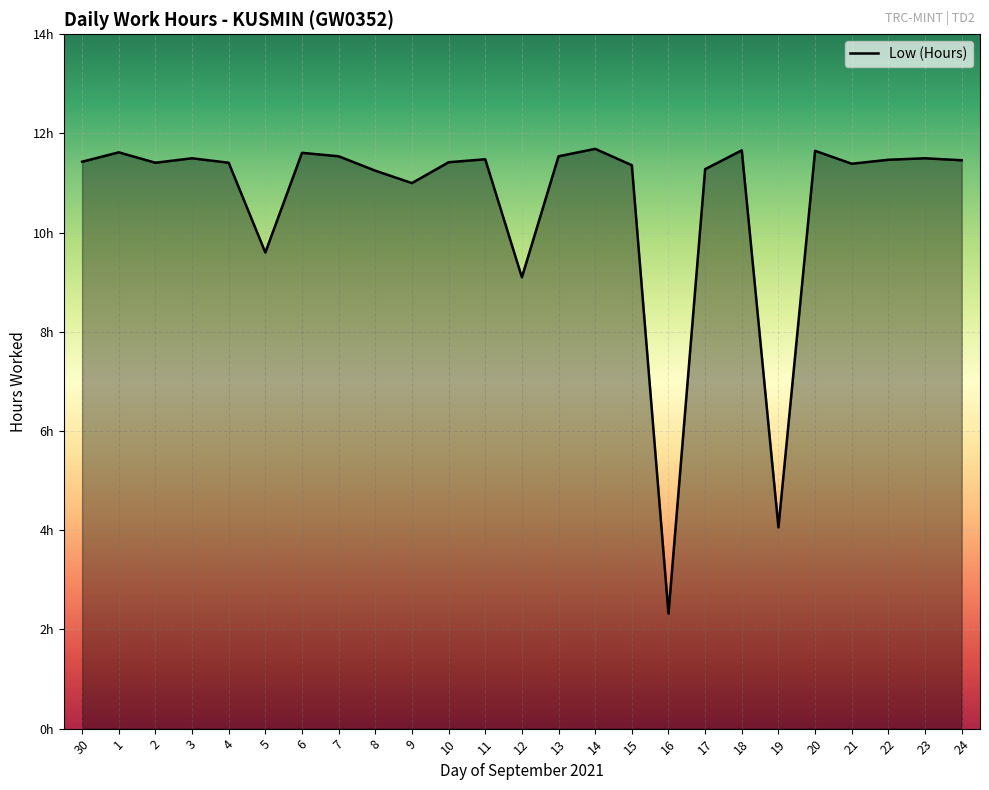

At which label does the data first exceed 11?

30